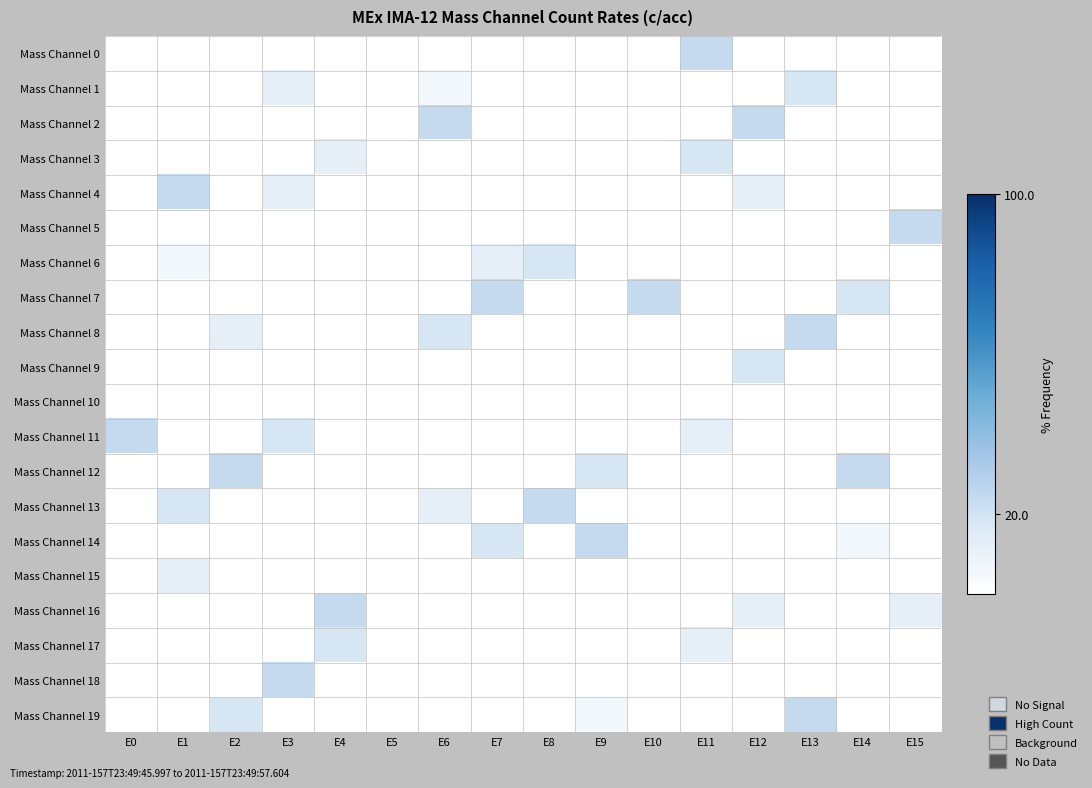

What is the difference between the highest and lowest values at E15?

24